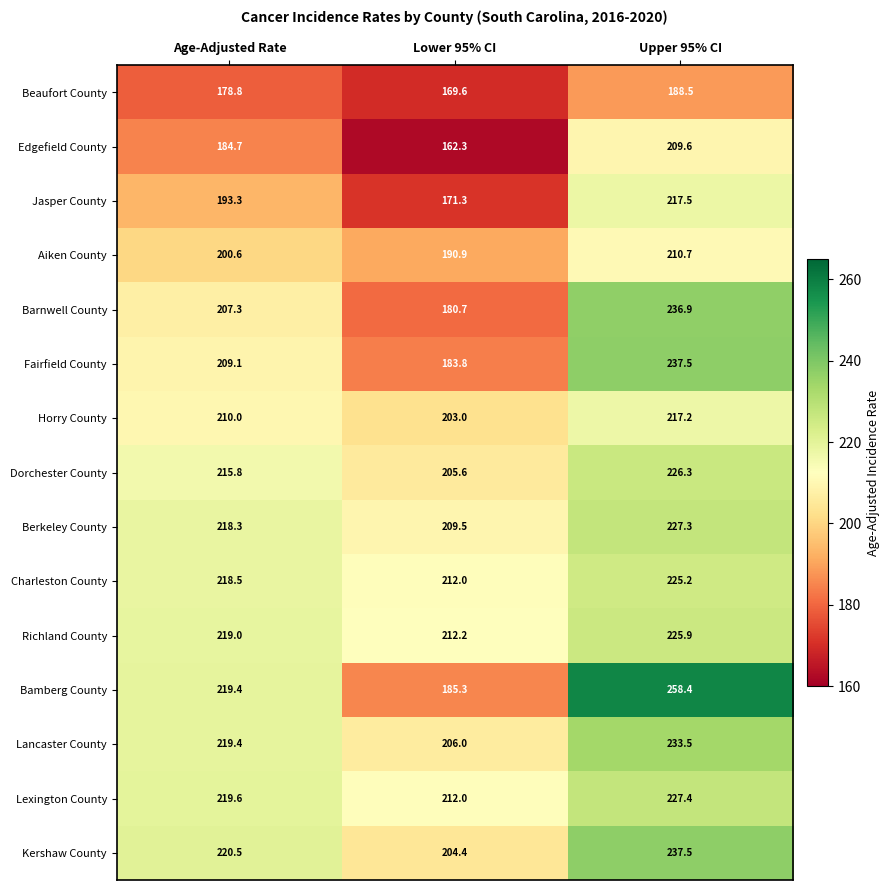

List the labels in order of Charleston County value, smallest first.

Lower 95% CI, Age-Adjusted Rate, Upper 95% CI